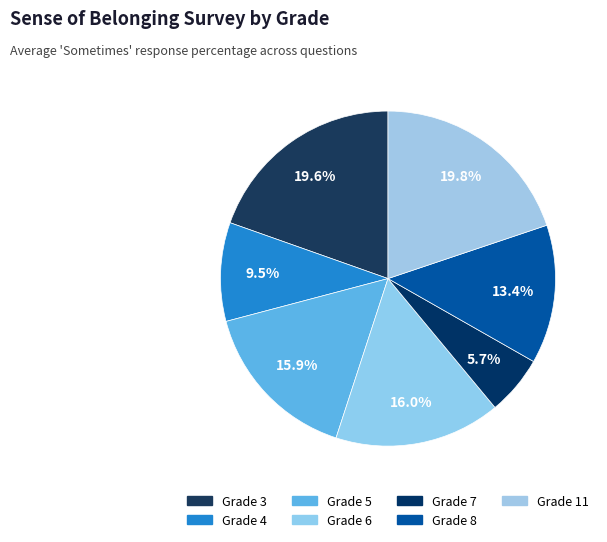

How many segments does this pie chart have?

7